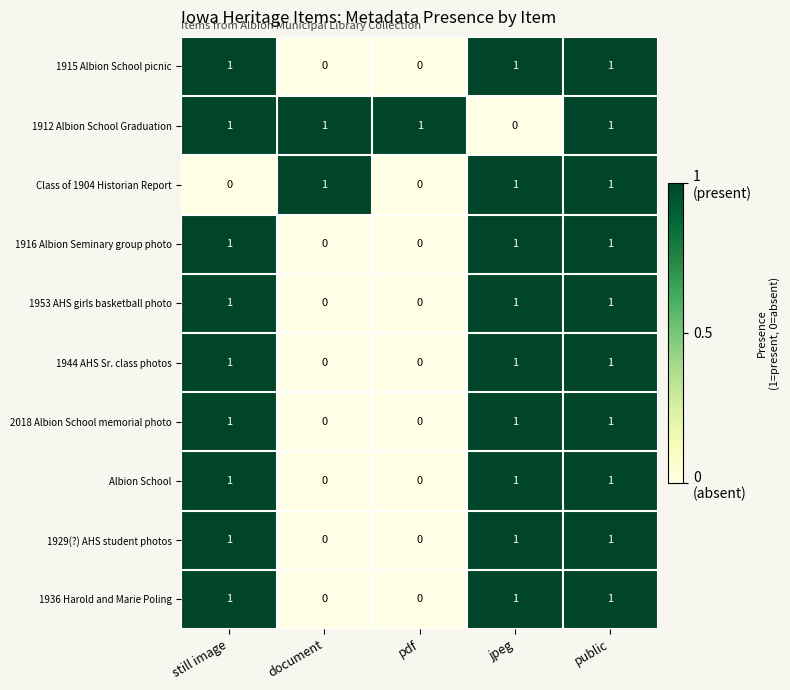

Which series has the largest total across all categories?

1912 Albion School Graduation